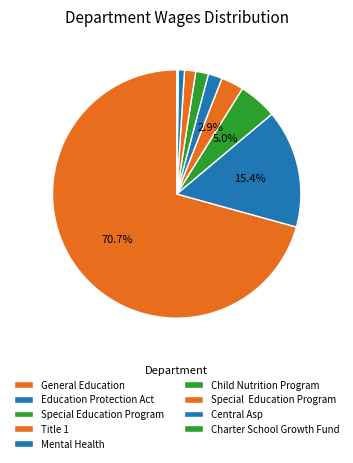

Count the number of slices in the pie.

9